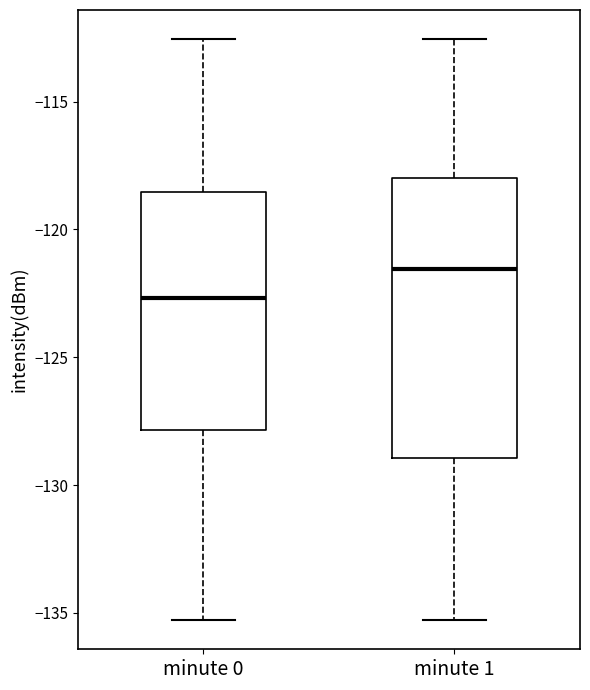

Which box is the tallest, from its lower edge to its upper edge?

minute 1